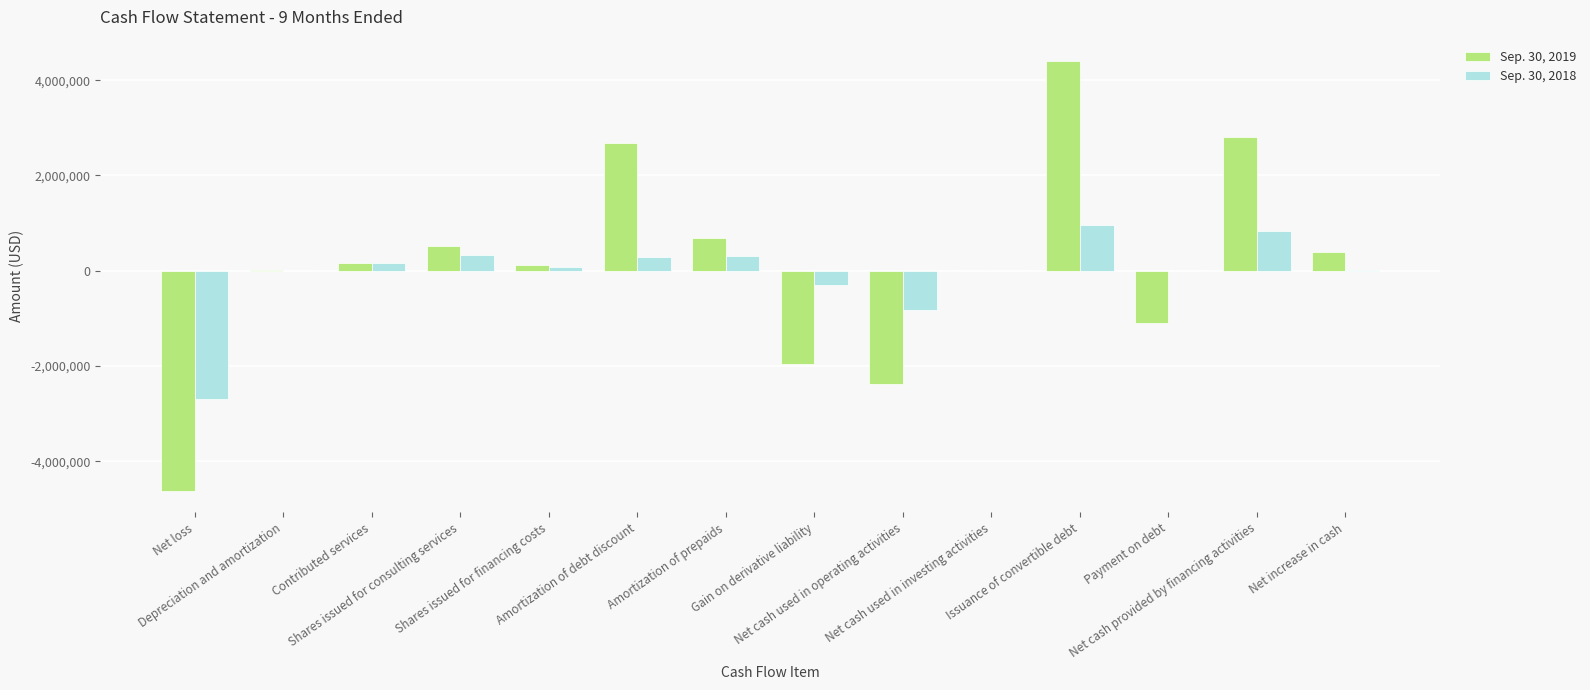

What is the greatest value displayed?

4400500